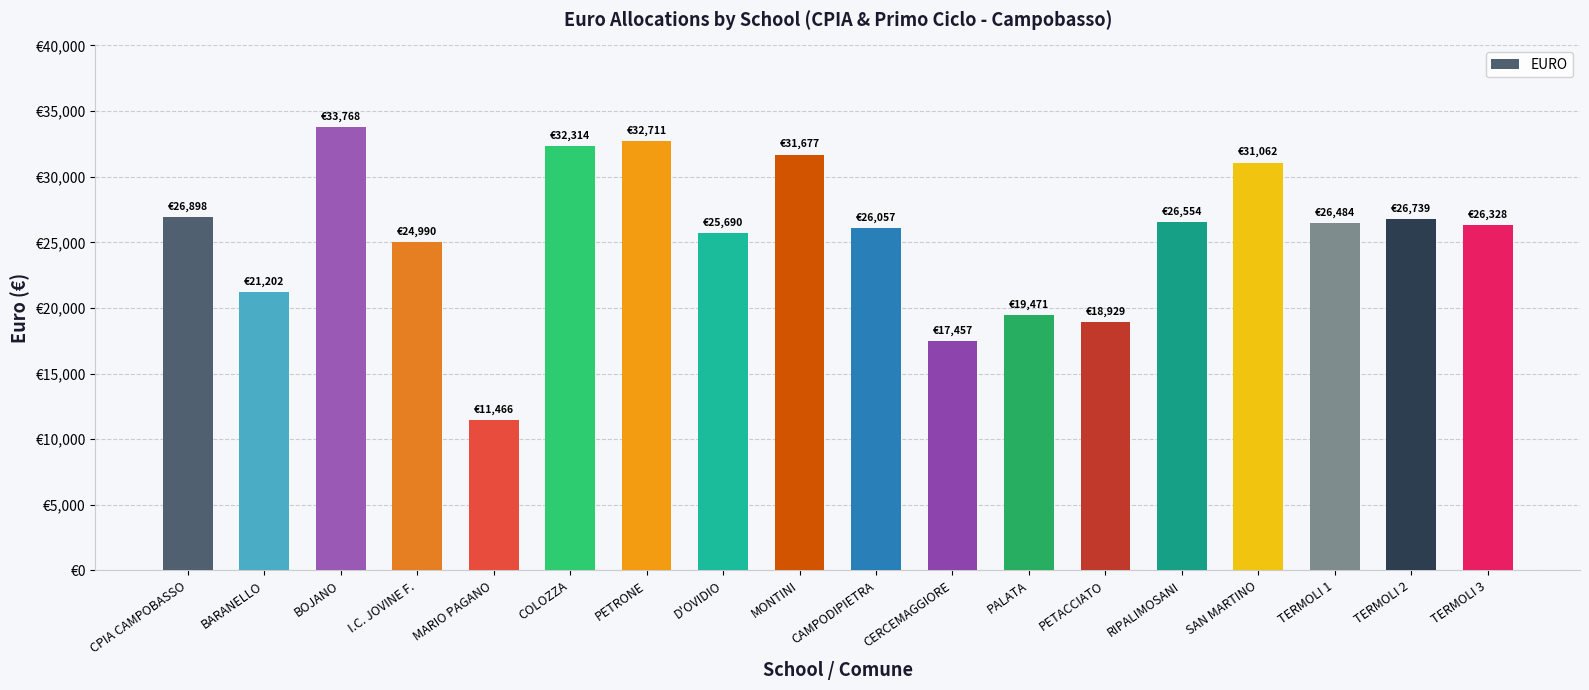

Are the bars horizontal?

No